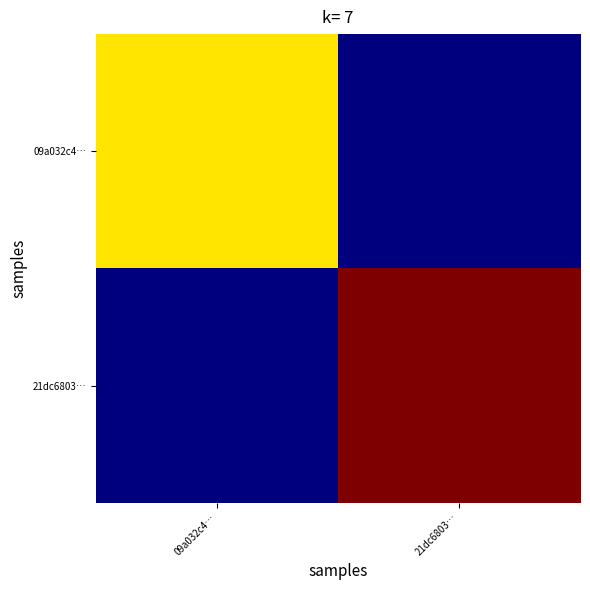

What is the spread (max minus min) of values at 09a032c4…?

20